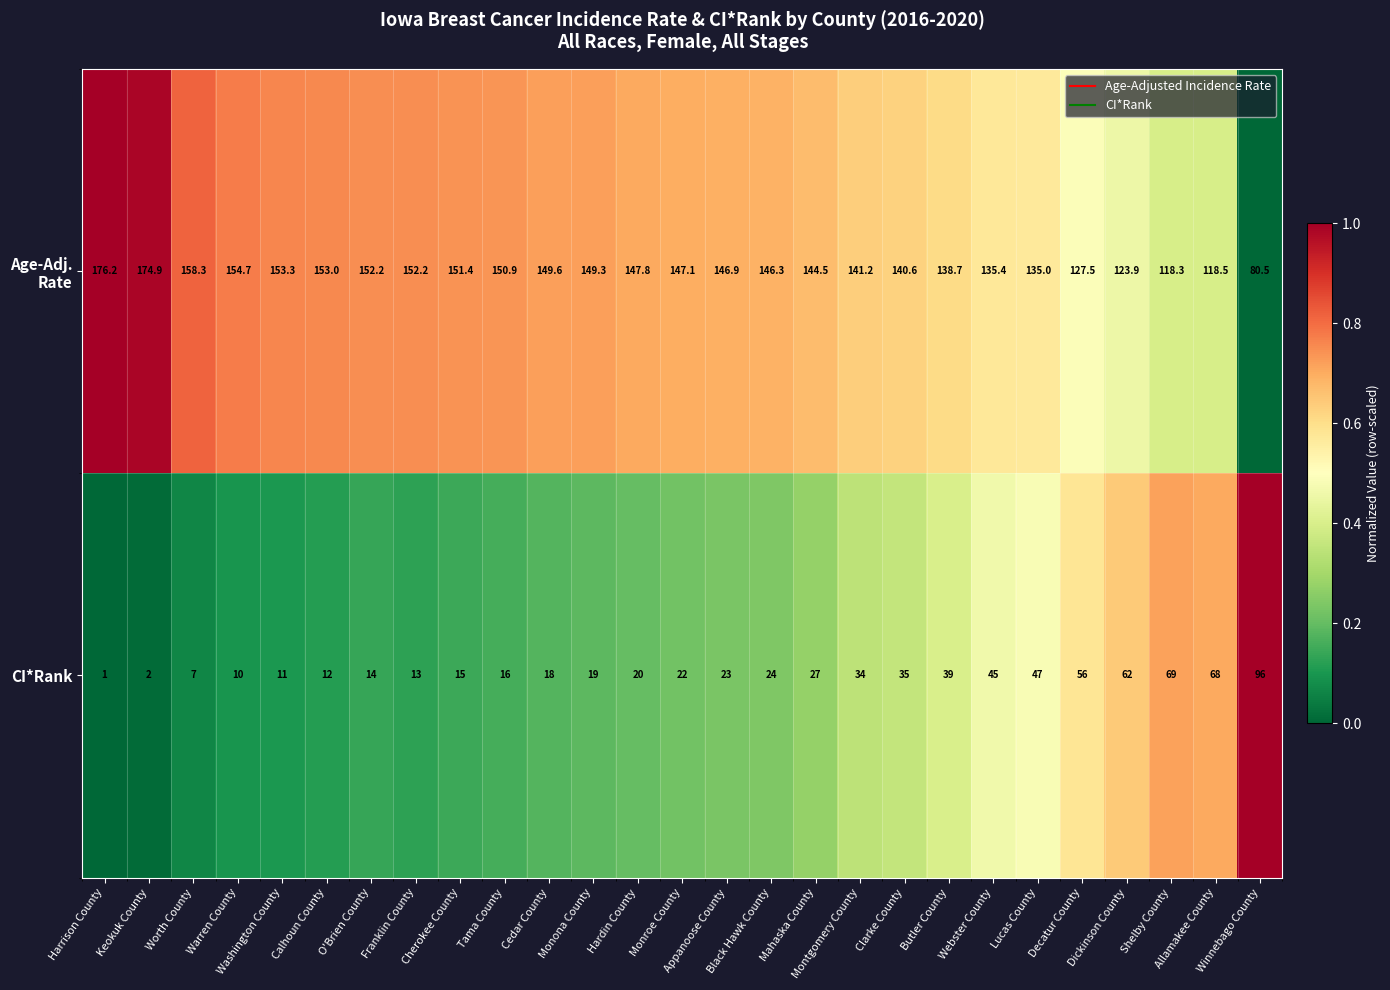

What is the minimum value shown in the chart?

1.0